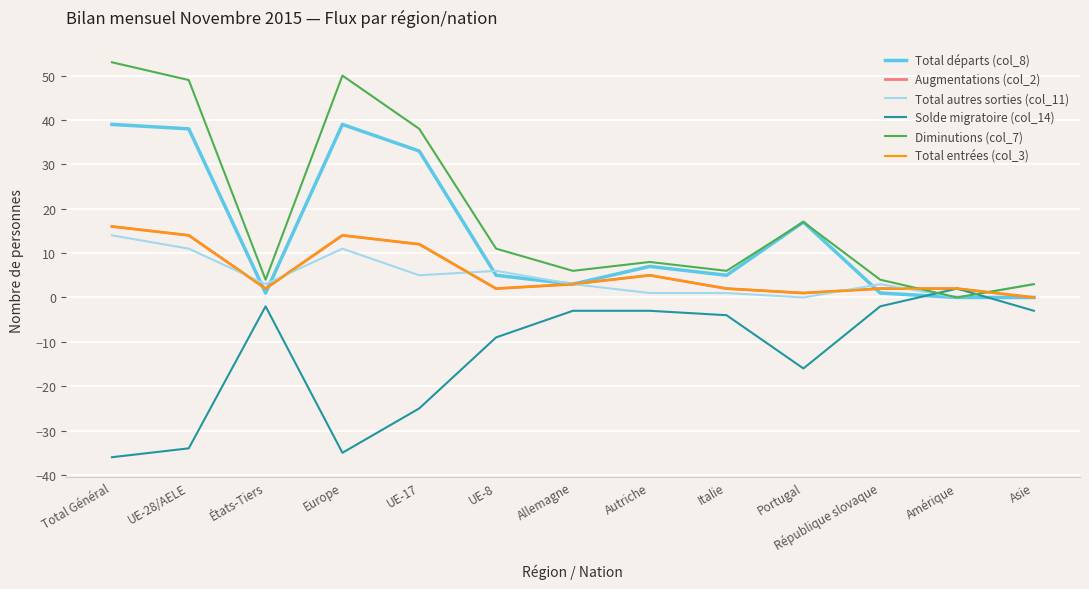

What are all the series names shown in the legend?

Total départs (col_8), Augmentations (col_2), Total autres sorties (col_11), Solde migratoire (col_14), Diminutions (col_7), Total entrées (col_3)